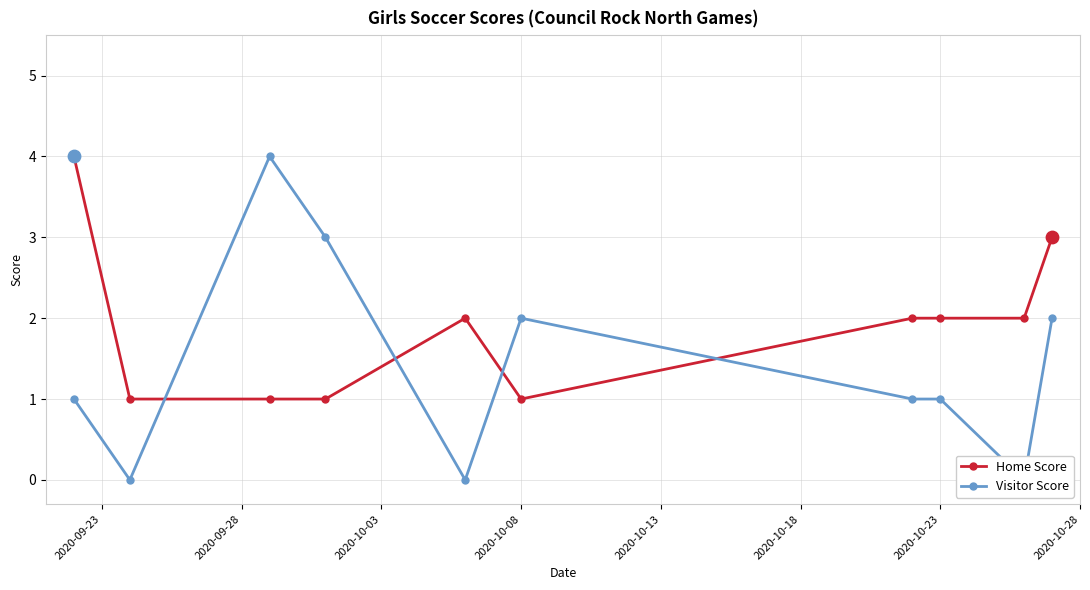

Which series has the largest total across all categories?

Home Score